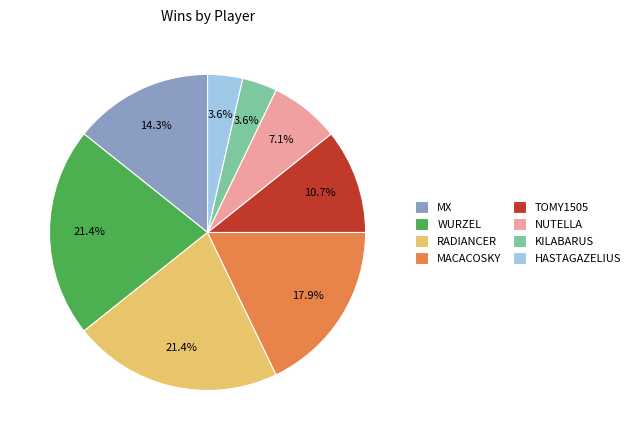

What percentage is NOT represented by HASTAGAZELIUS?

96.4%